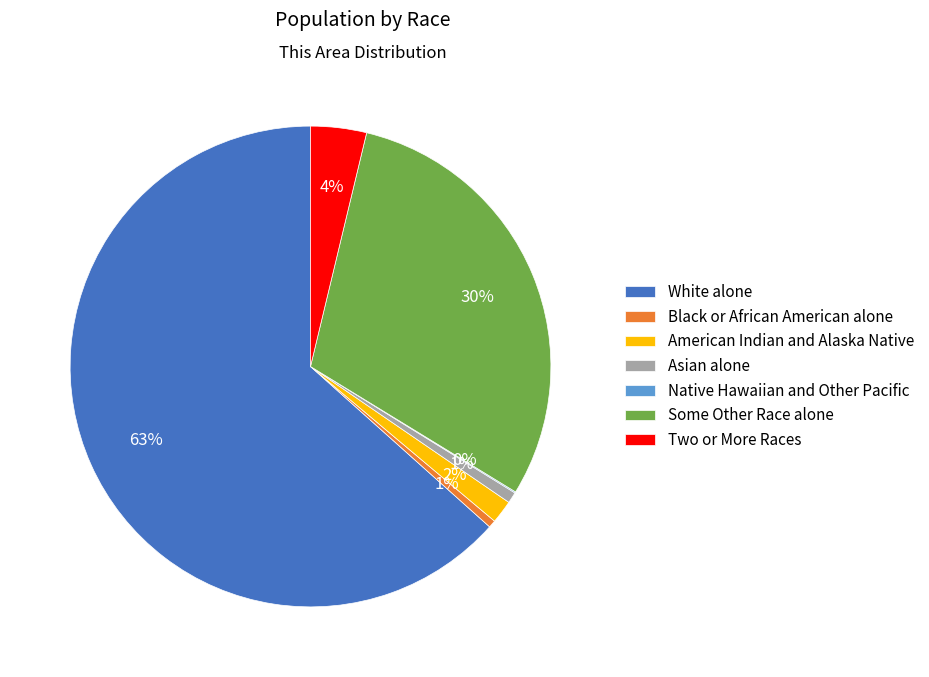

Between American Indian and Alaska Native and Some Other Race alone, which is larger?

Some Other Race alone